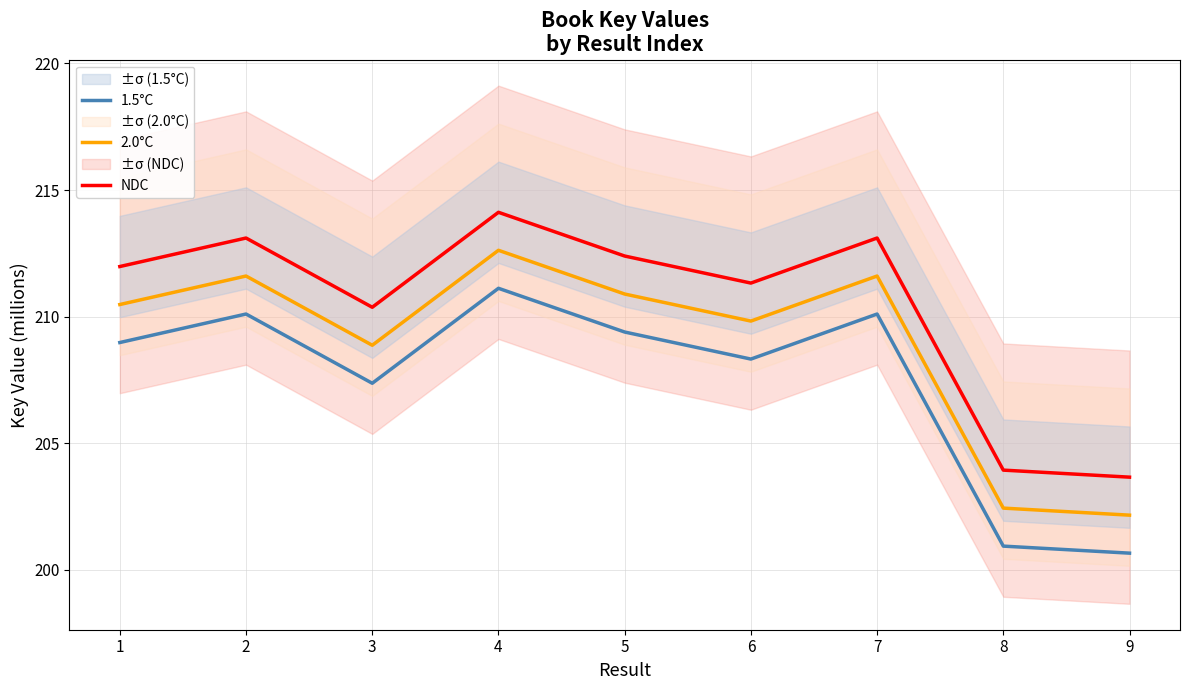

How many data points does each series have?

9